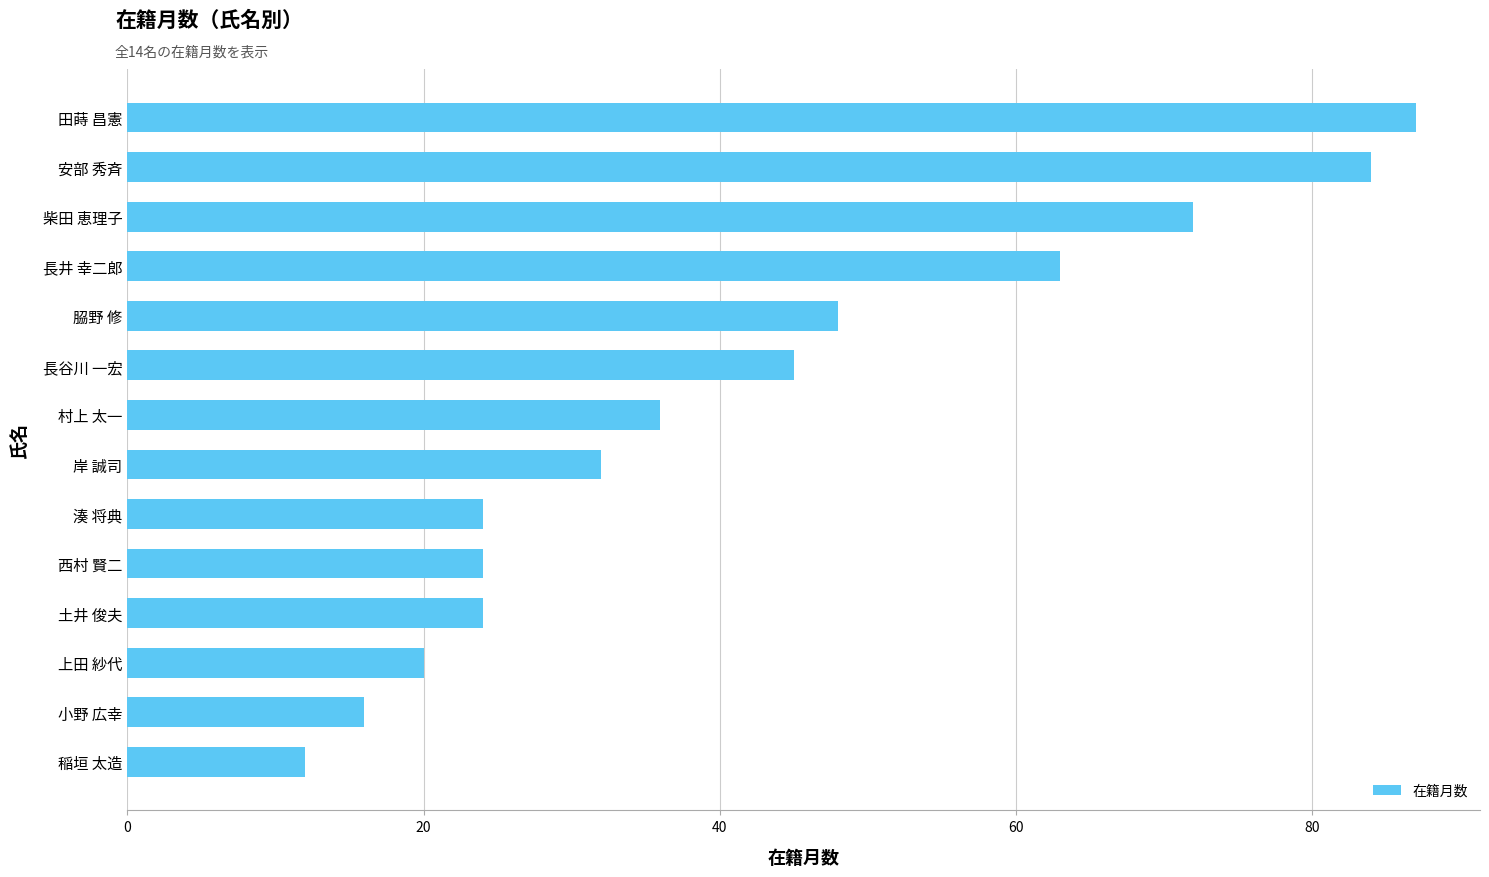

What is the ratio of the value at 岸 誠司 to the value at 長谷川 一宏?

0.7